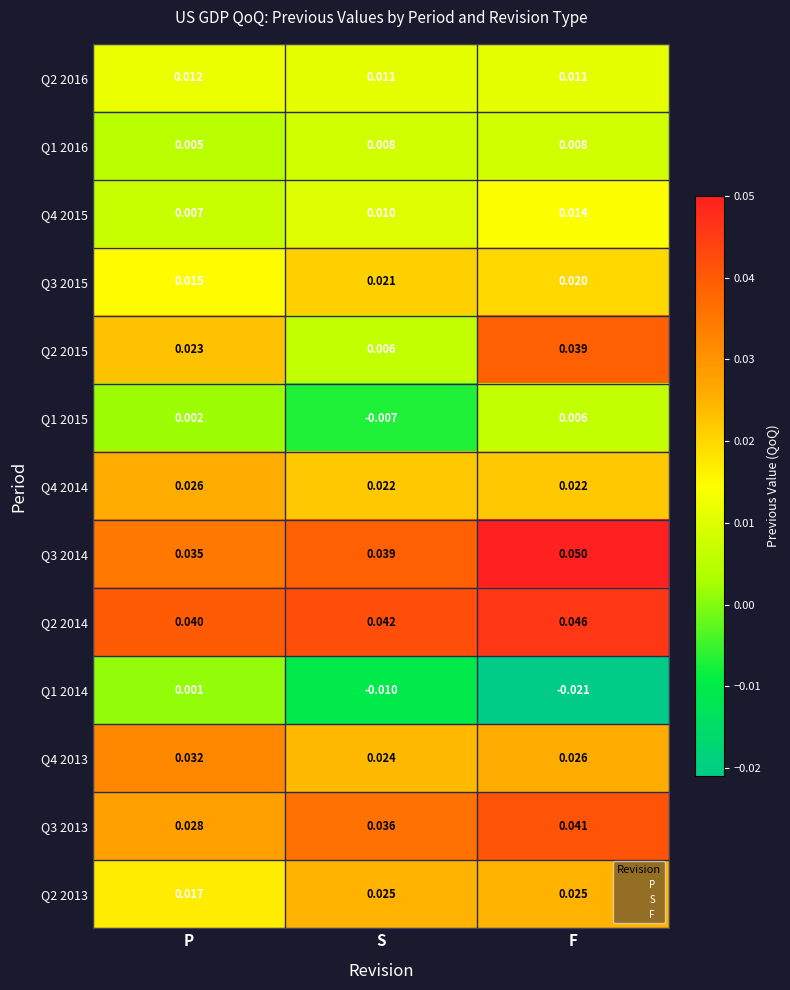

Where is Q4 2015 nearest to the value 0?

P